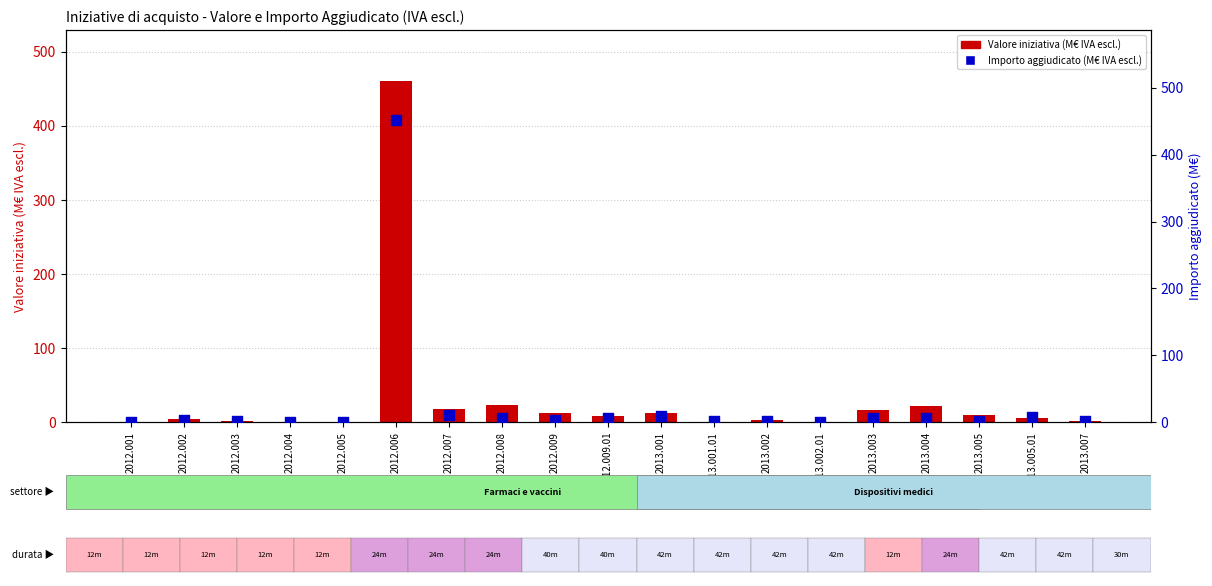

Which series reaches the maximum Y coordinate?

Valore iniziativa (M€ IVA escl.)